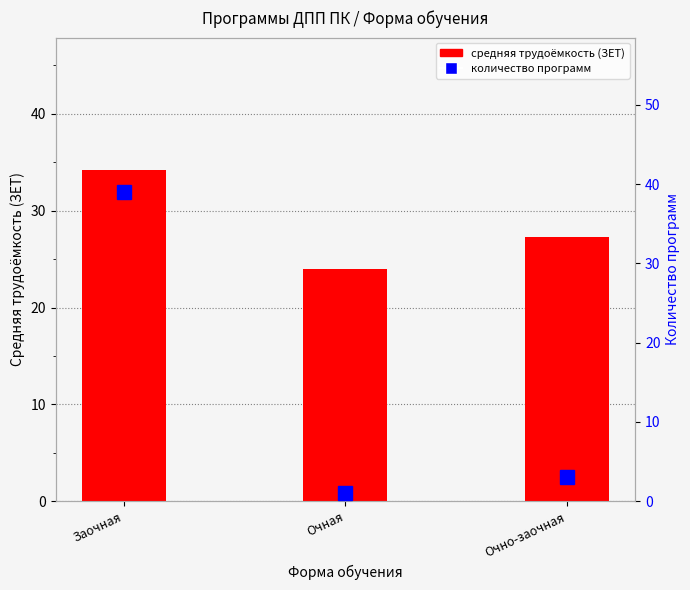

Which series has the largest range (max minus min)?

количество программ